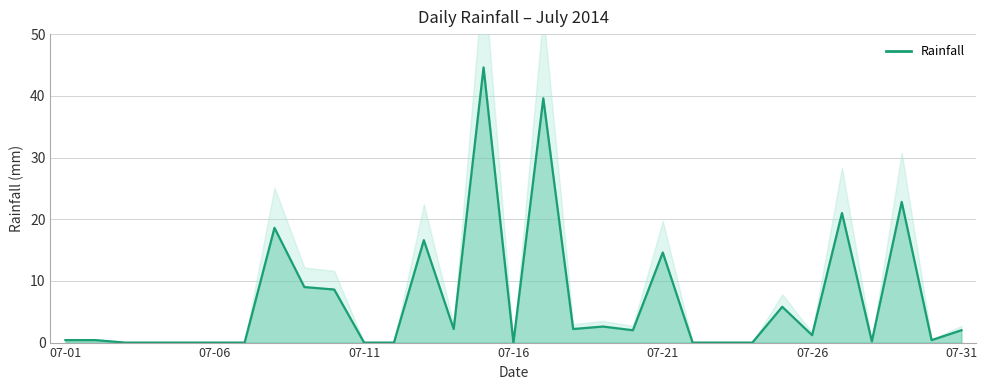

What is the change in value from 7 to 8?

-9.6